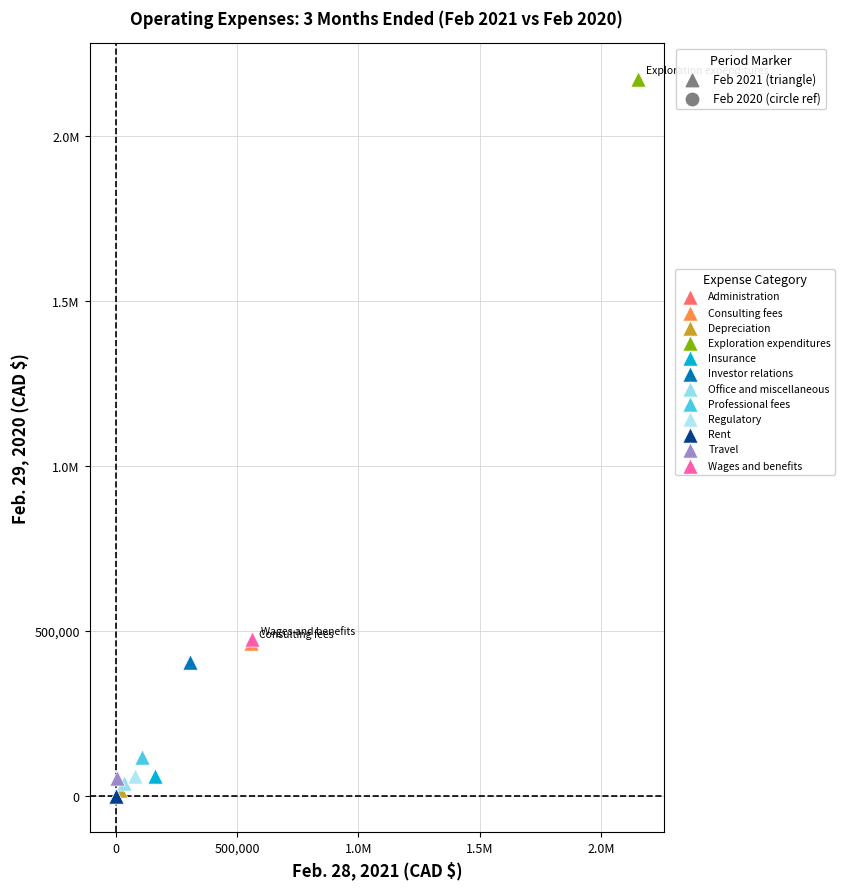

What are all the series names shown in the legend?

Administration, Consulting fees, Depreciation, Exploration expenditures, Insurance, Investor relations, Office and miscellaneous, Professional fees, Regulatory, Rent, Travel, Wages and benefits